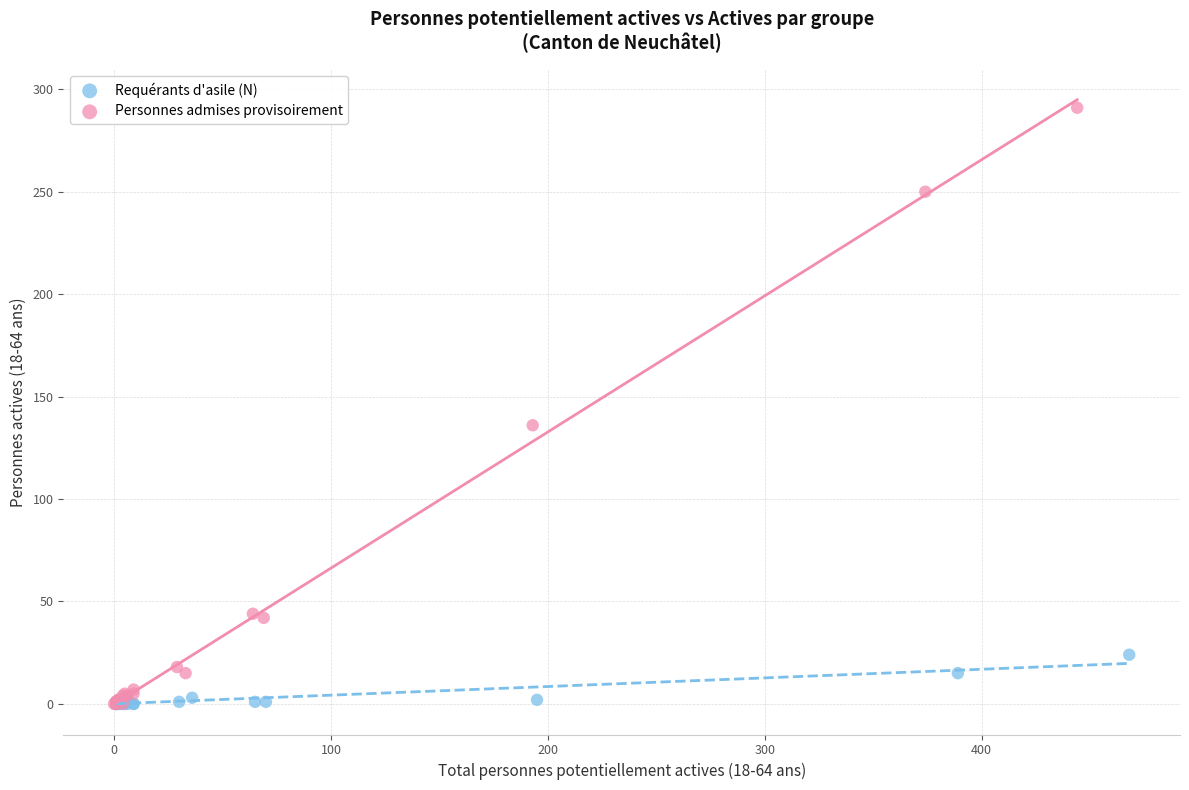

What are all the series names shown in the legend?

Requérants d'asile (N), Personnes admises provisoirement